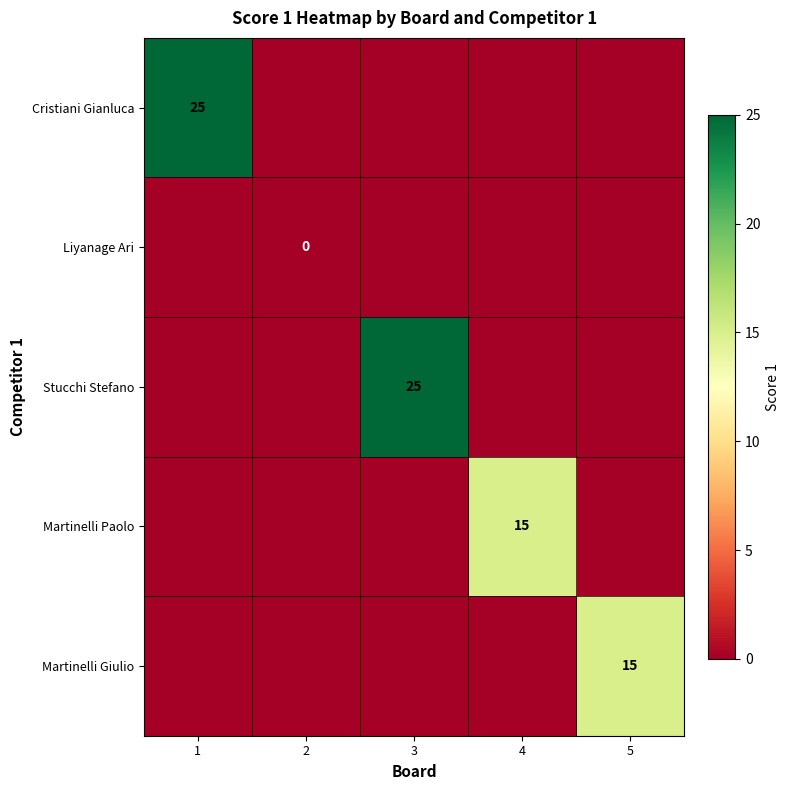

Is it true that Stucchi Stefano equals 11 at 3?

False